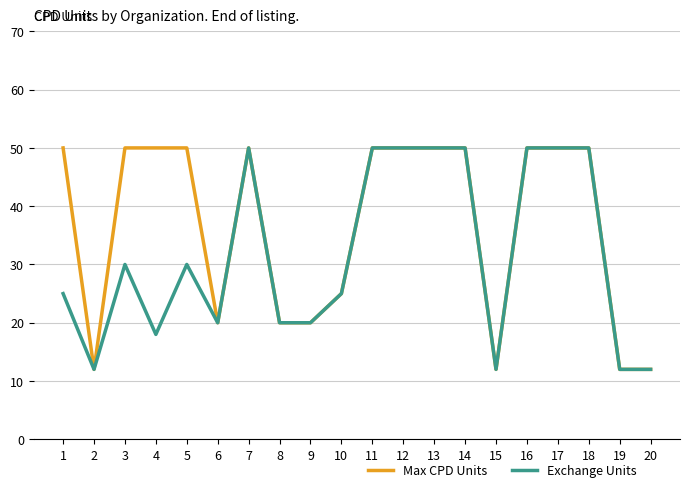

Rank the series at 4 from lowest to highest value.

Exchange Units, Max CPD Units